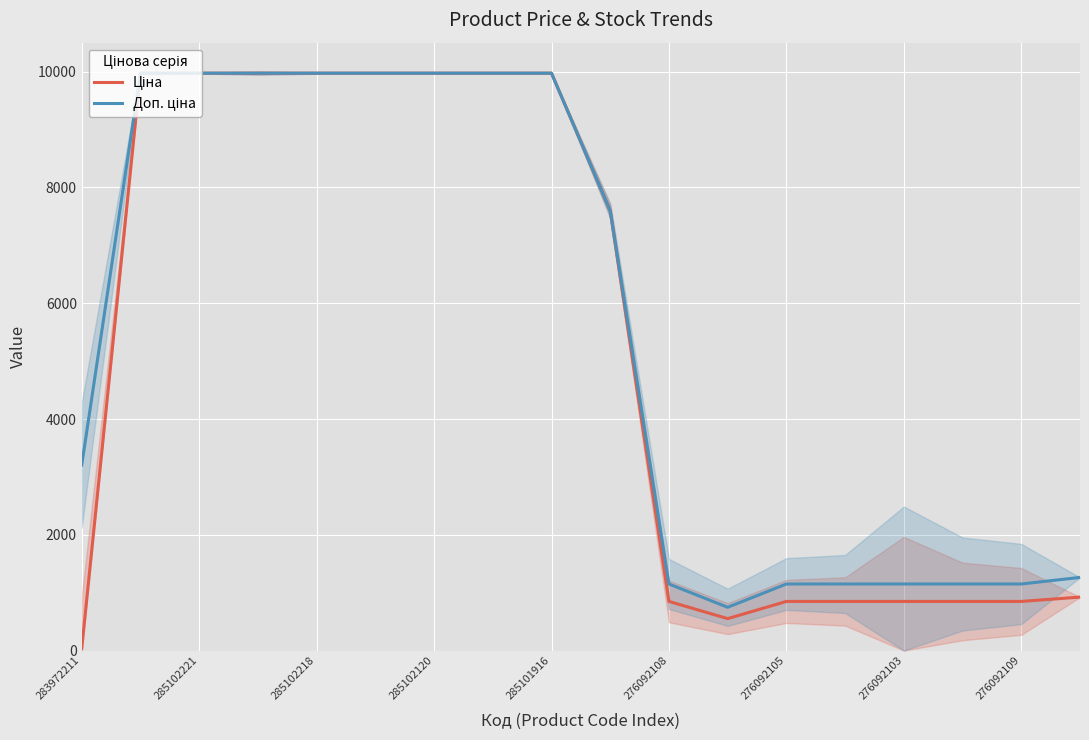

Which series has the widest spread of values?

Ціна